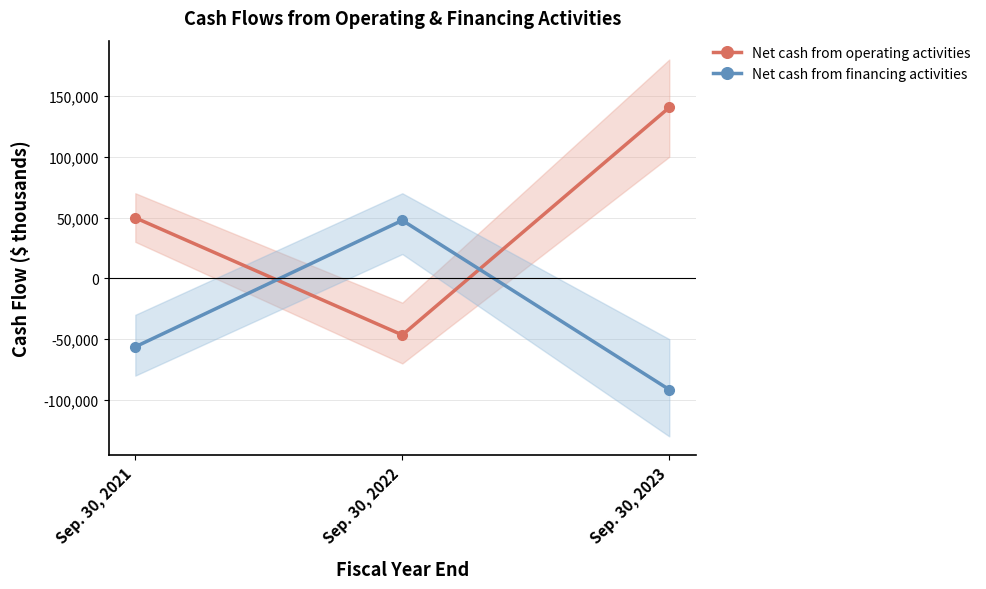

List the series in order of their peak value, highest first.

Net cash from operating activities, Net cash from financing activities